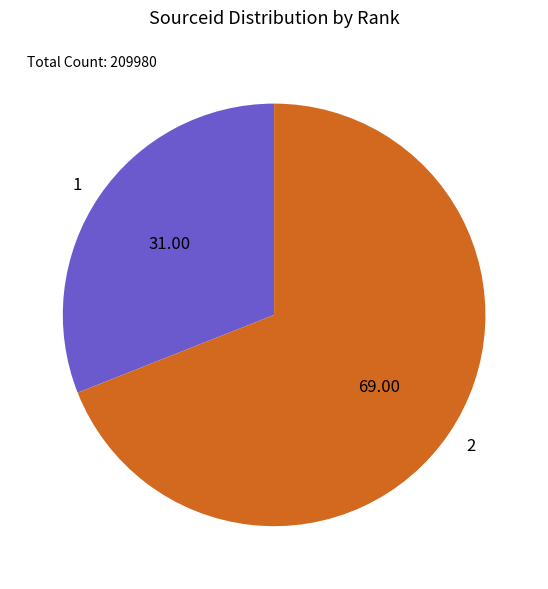

How many slices are in this pie chart?

2